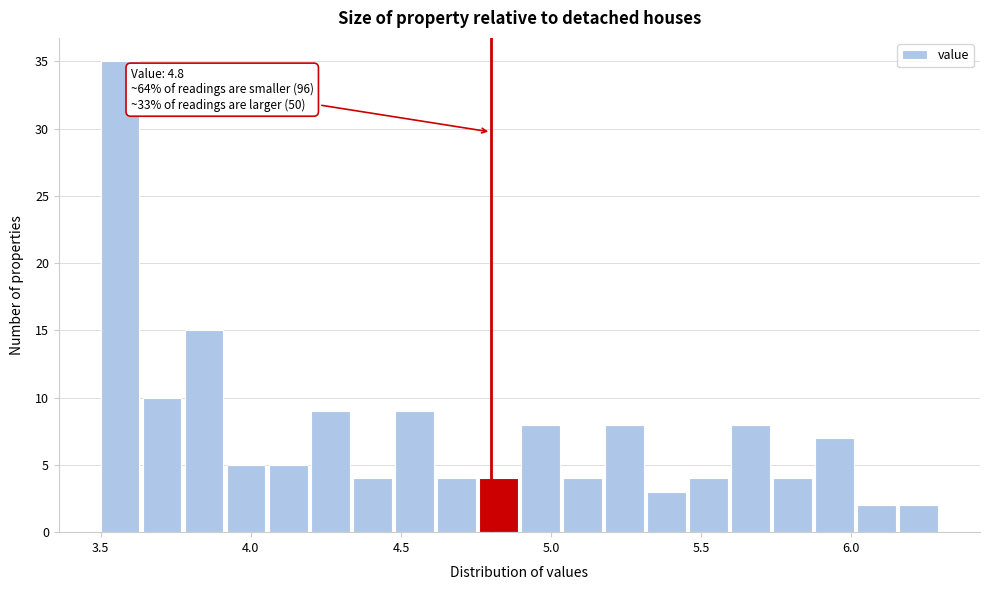

Read against the x-axis, roughly where is the centre of the tallest bar?

3.55